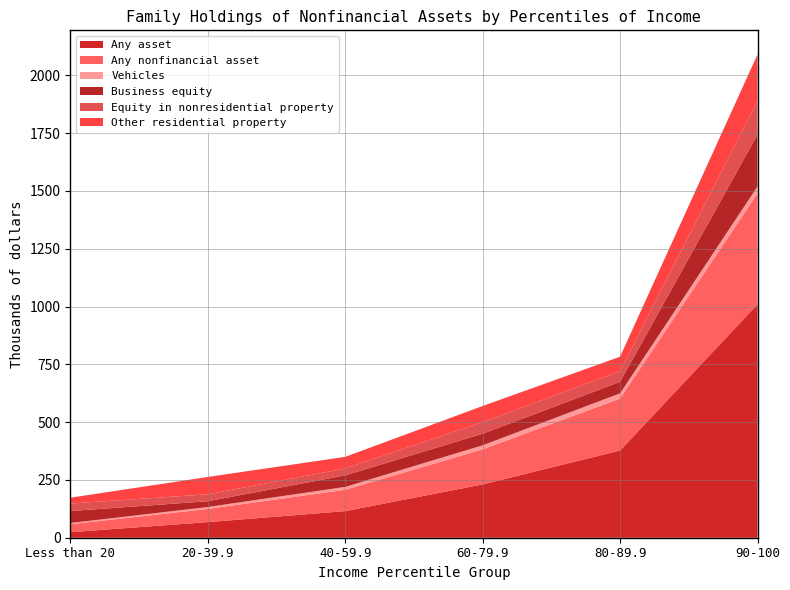

Reading left to right, extract all data points from this chart.

Any asset: Less than 20=24.0	20-39.9=67.4	40-59.9=115.0	60-79.9=230.5	80-89.9=377.1	90-100=1009.4
Any nonfinancial asset: Less than 20=34.3	20-39.9=57.0	40-59.9=92.2	60-79.9=151.6	80-89.9=224.6	90-100=479.5
Vehicles: Less than 20=5.3	20-39.9=8.4	40-59.9=12.6	60-79.9=17.6	80-89.9=22.7	90-100=30.0
Business equity: Less than 20=51.8	20-39.9=25.0	40-59.9=49.9	60-79.9=50.0	80-89.9=50.0	90-100=225.0
Equity in nonresidential property: Less than 20=32.5	20-39.9=30.0	40-59.9=30.0	60-79.9=50.0	80-89.9=46.0	90-100=146.2
Other residential property: Less than 20=25.0	20-39.9=75.0	40-59.9=50.0	60-79.9=70.0	80-89.9=62.5	90-100=200.0